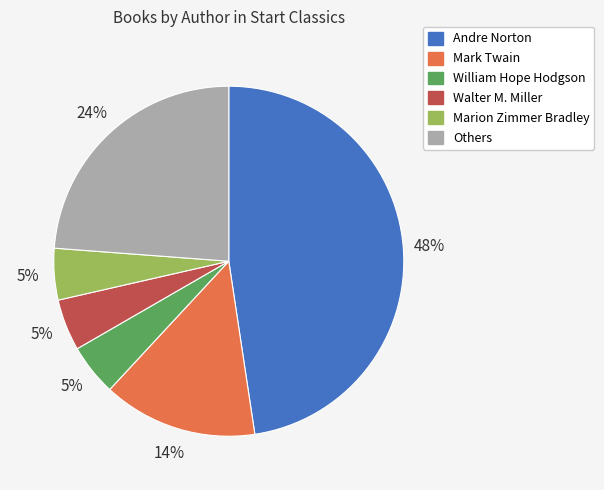

Does any single category account for the majority?

No